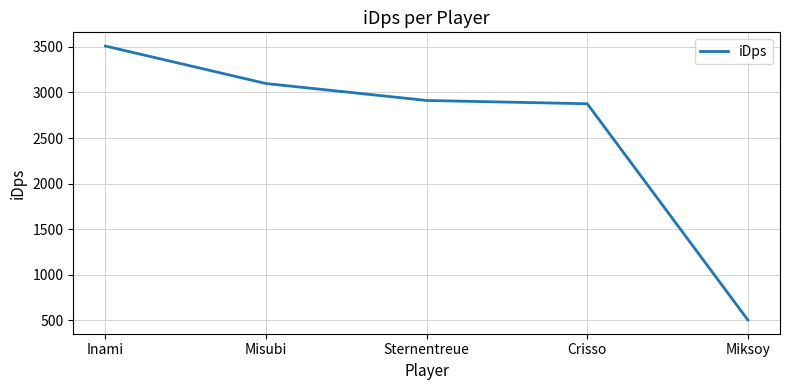

Where does the data first go above 2911?

Inami